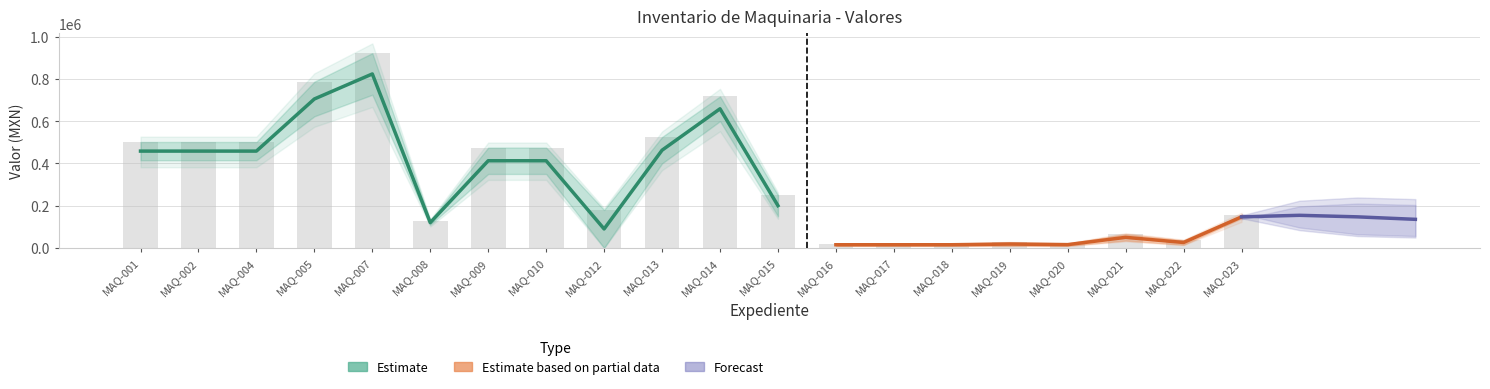

What is the change in value from MAQ-015 to MAQ-023?

-96000.0